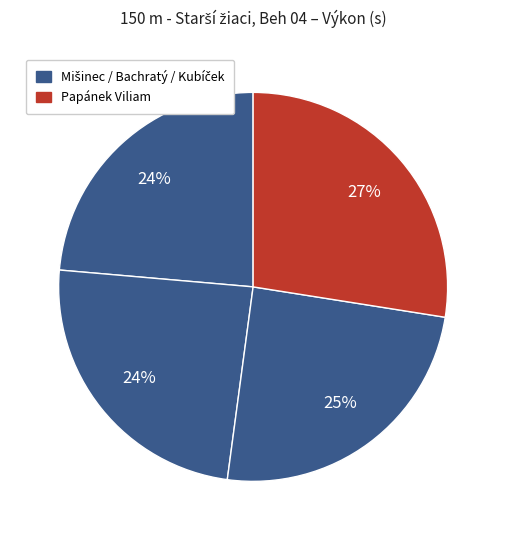

How many slices are in this pie chart?

4